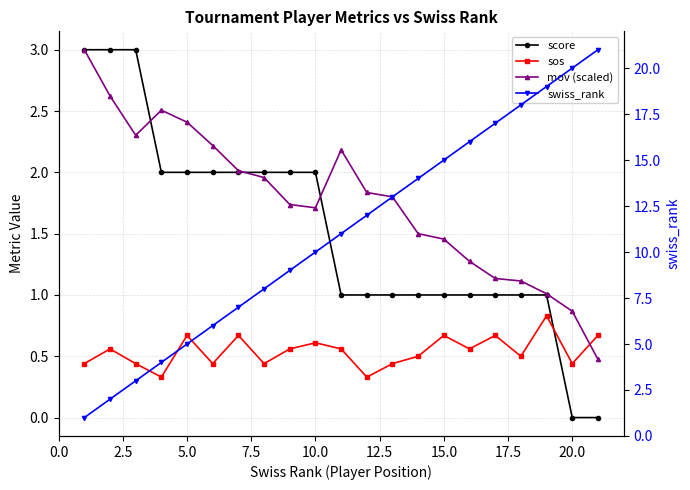

Reading left to right, list all the values displayed in this chart.

score: 3.0	3.0	3.0	2.0	2.0	2.0	2.0	2.0	2.0	2.0	1.0	1.0	1.0	1.0	1.0	1.0	1.0	1.0	1.0	0.0	0.0
sos: 0.4	0.6	0.4	0.3	0.7	0.4	0.7	0.4	0.6	0.6	0.6	0.3	0.4	0.5	0.7	0.6	0.7	0.5	0.8	0.4	0.7
mov (scaled): 3.0	2.6	2.3	2.5	2.4	2.2	2.0	2.0	1.7	1.7	2.2	1.8	1.8	1.5	1.5	1.3	1.1	1.1	1.0	0.9	0.5
swiss_rank: 1.0	2.0	3.0	4.0	5.0	6.0	7.0	8.0	9.0	10.0	11.0	12.0	13.0	14.0	15.0	16.0	17.0	18.0	19.0	20.0	21.0